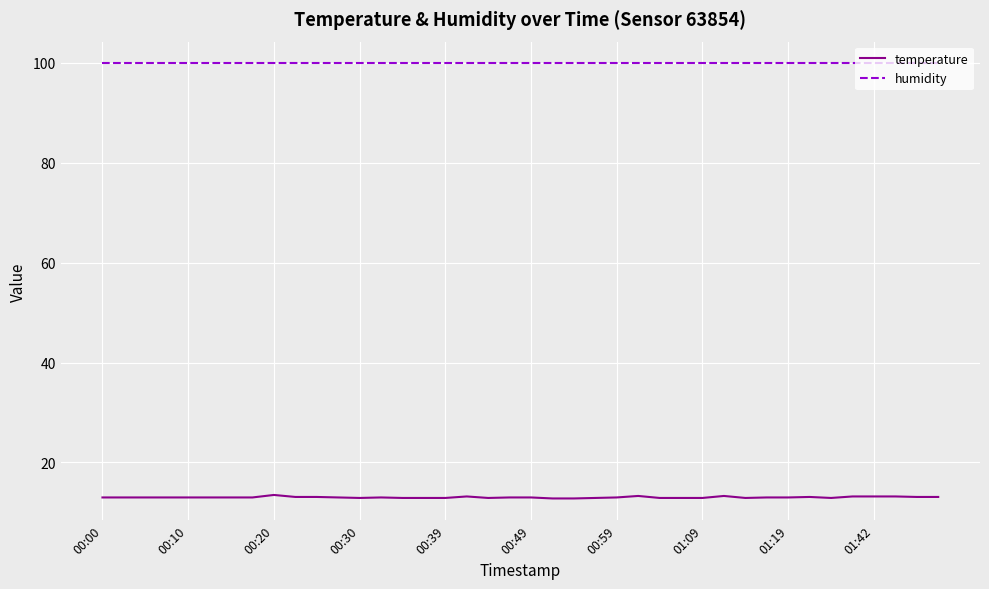

Rank the series by their average value, from lowest to highest.

temperature, humidity